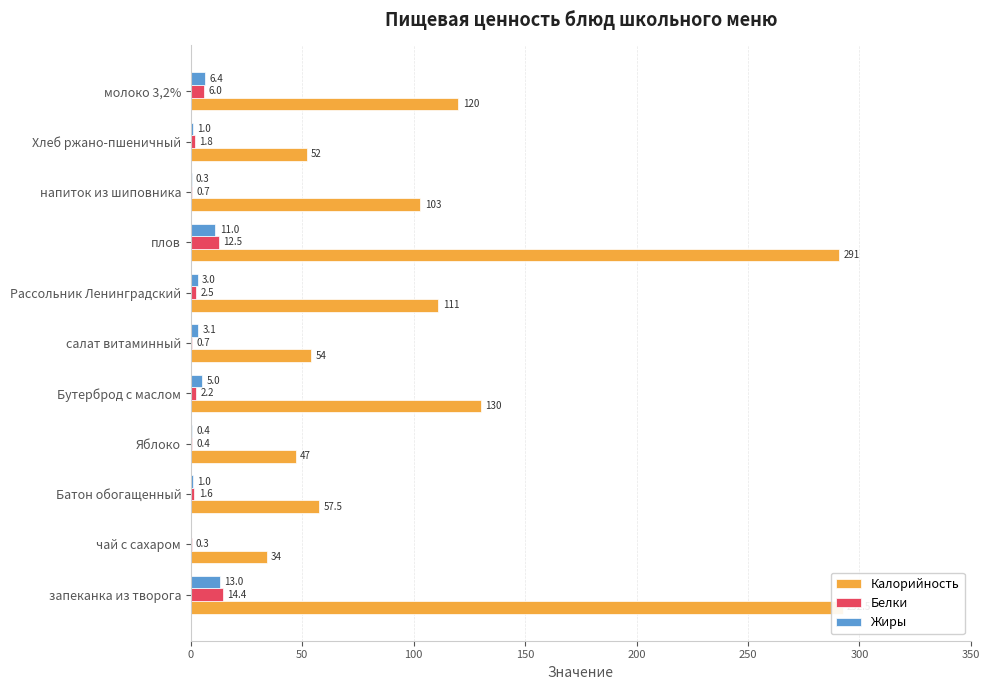

True or false: Белки has a value of 3.9 at плов.

False